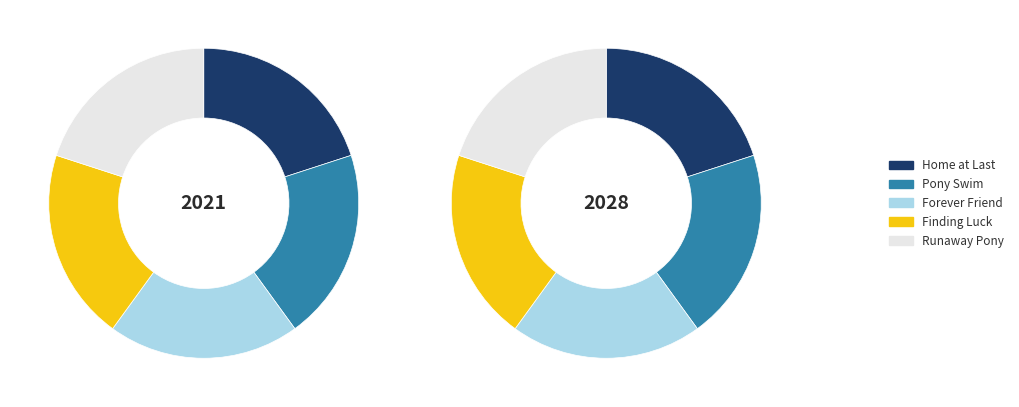

Which series has the widest spread of values?

2021